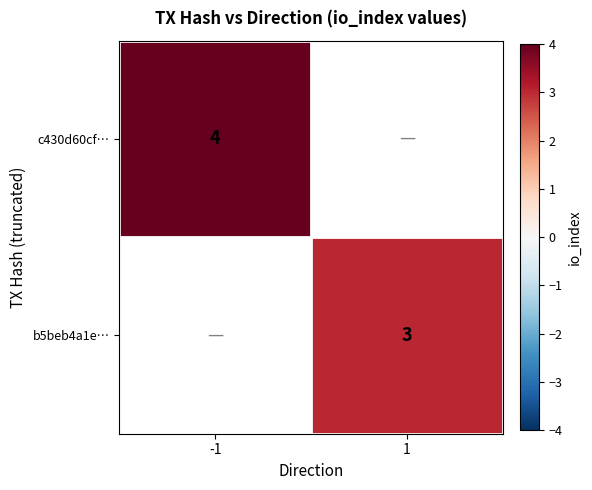

Count the number of data series in this chart.

2